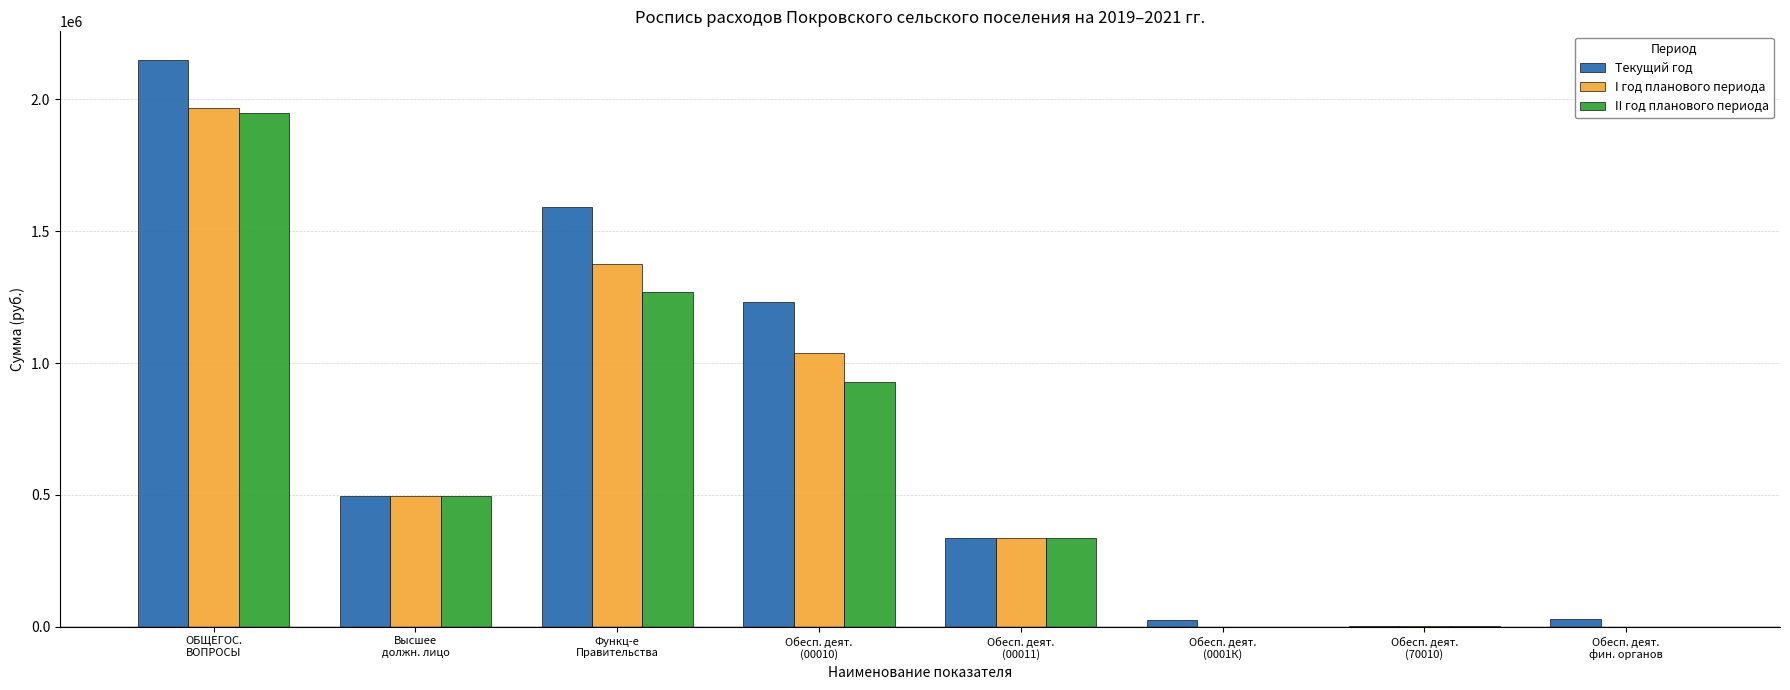

Between Функц-е
Правительства and Обесп. деят.
(00011), which series saw the biggest shift?

Текущий год